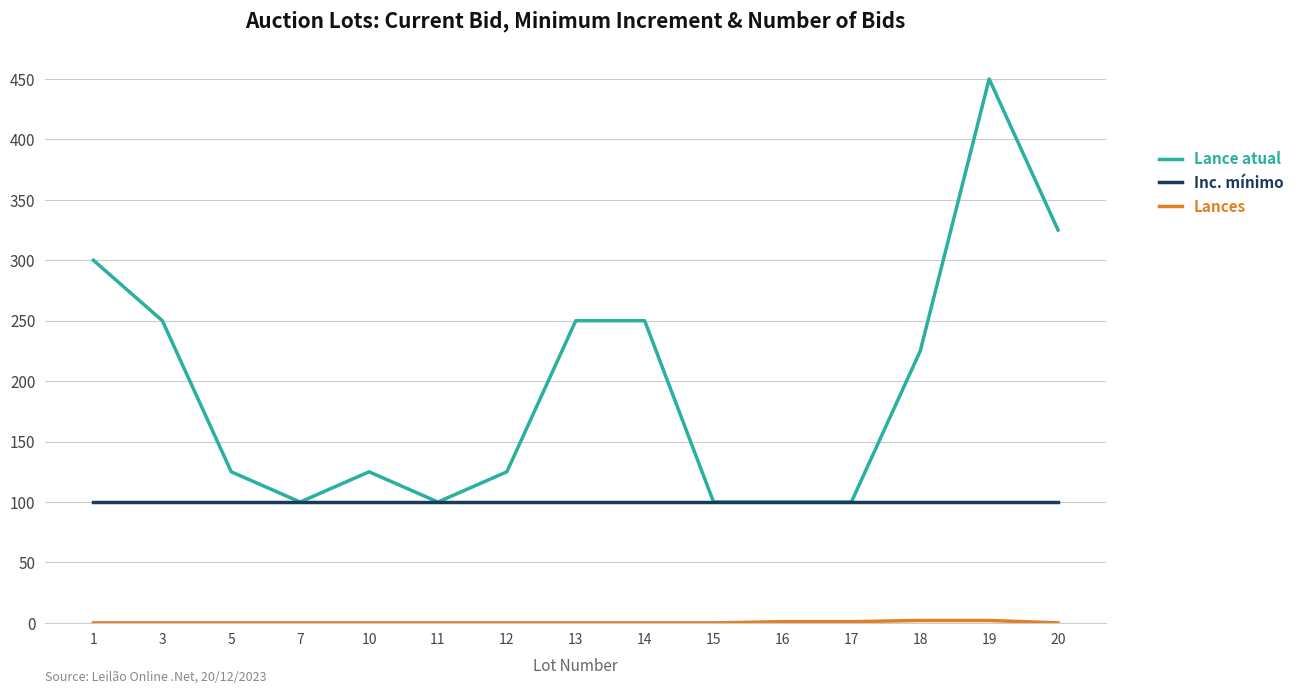

How many categories are shown in the chart?

15